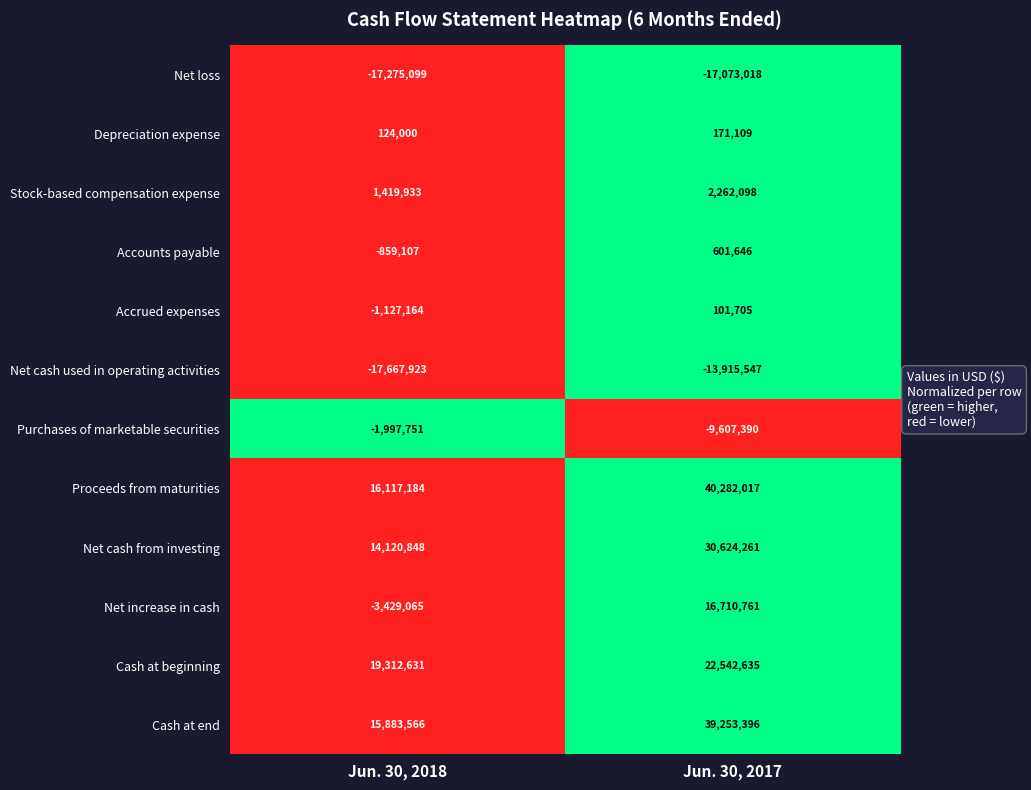

What is the average value of the Stock-based compensation expense series?

1841016